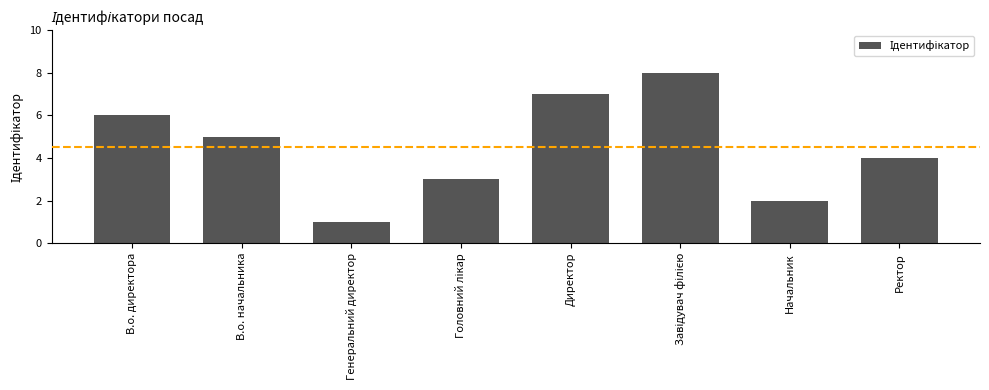

Which has a higher value, Генеральний директор or Директор?

Директор